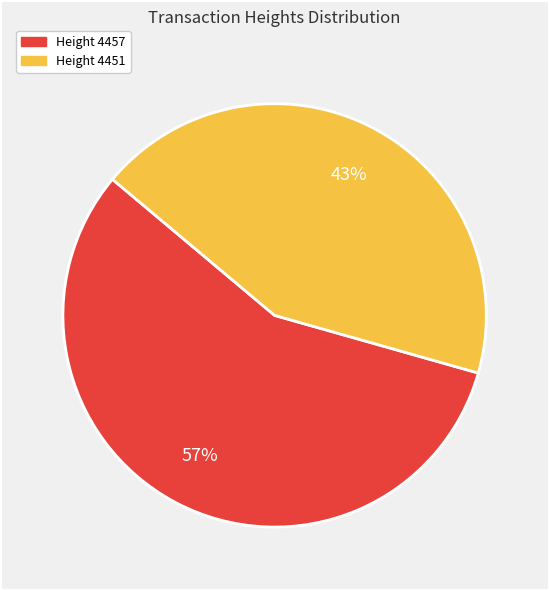

Which category has the smallest portion of the pie?

Height 4451